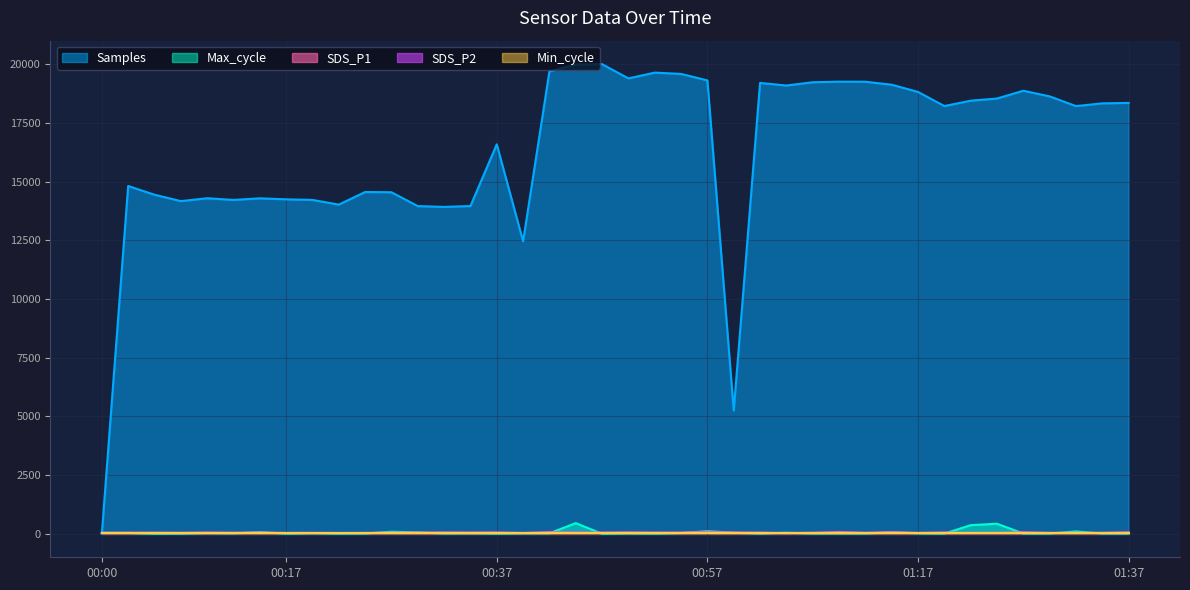

What is the highest value of the SDS_P1 series?

77.3